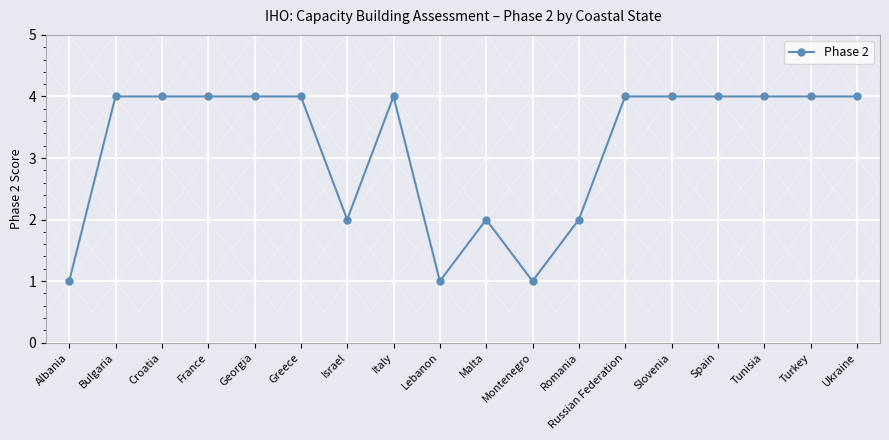

True or false: there are more than 0 points higher than both neighbors.

True